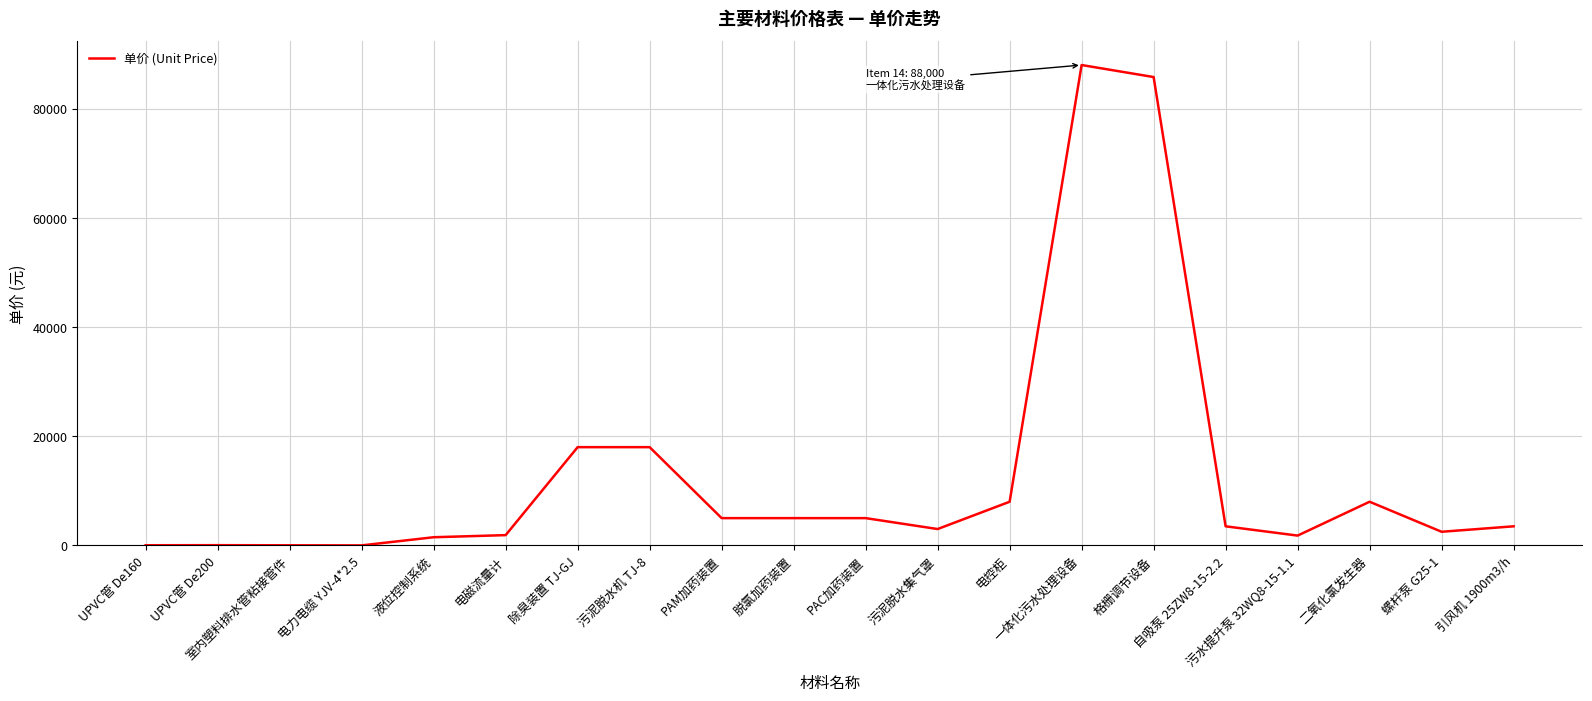

What is the difference between the maximum and minimum values?

87994.0